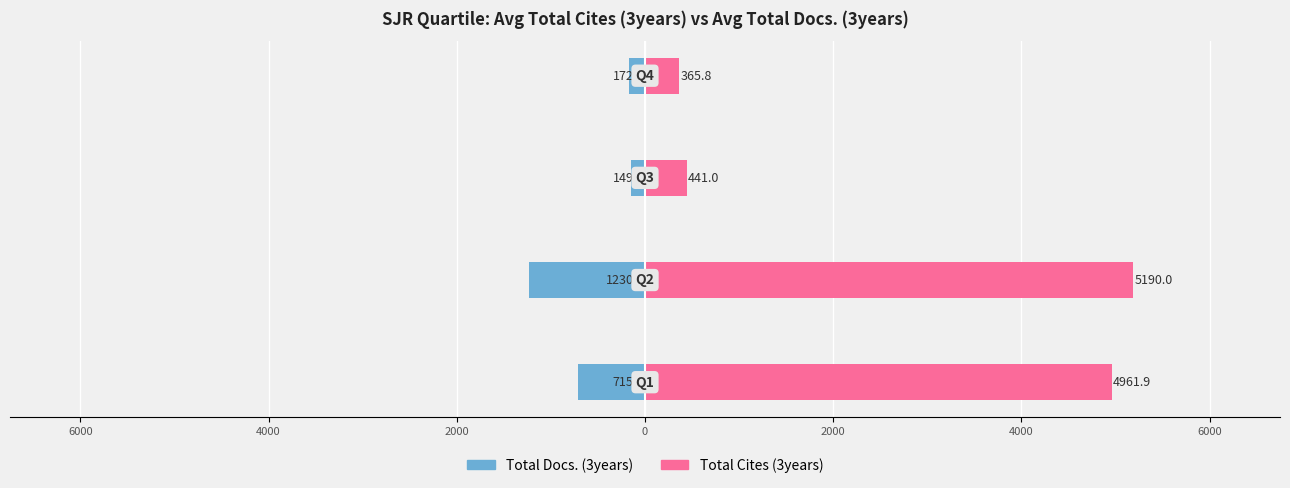

List the series in order of their peak value, lowest first.

Total Docs. (3years), Total Cites (3years)